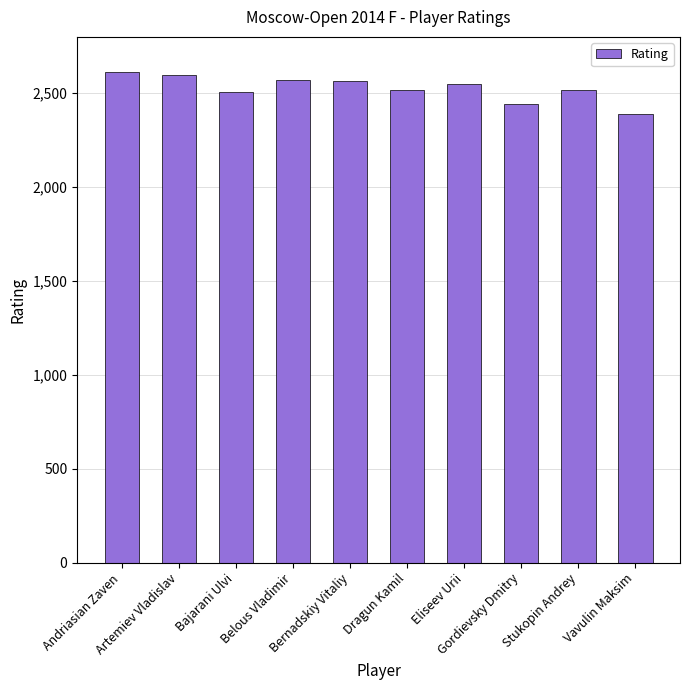

How many distinct data groups are displayed?

1